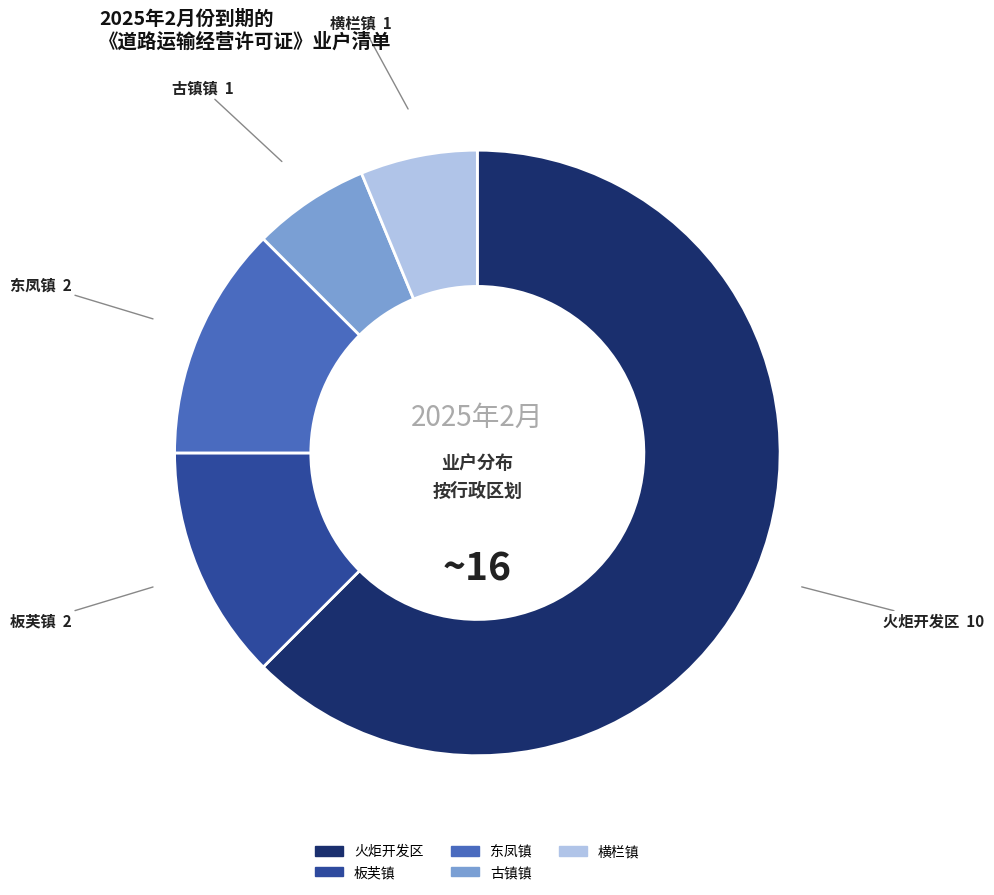

Is there a majority slice in this chart?

Yes